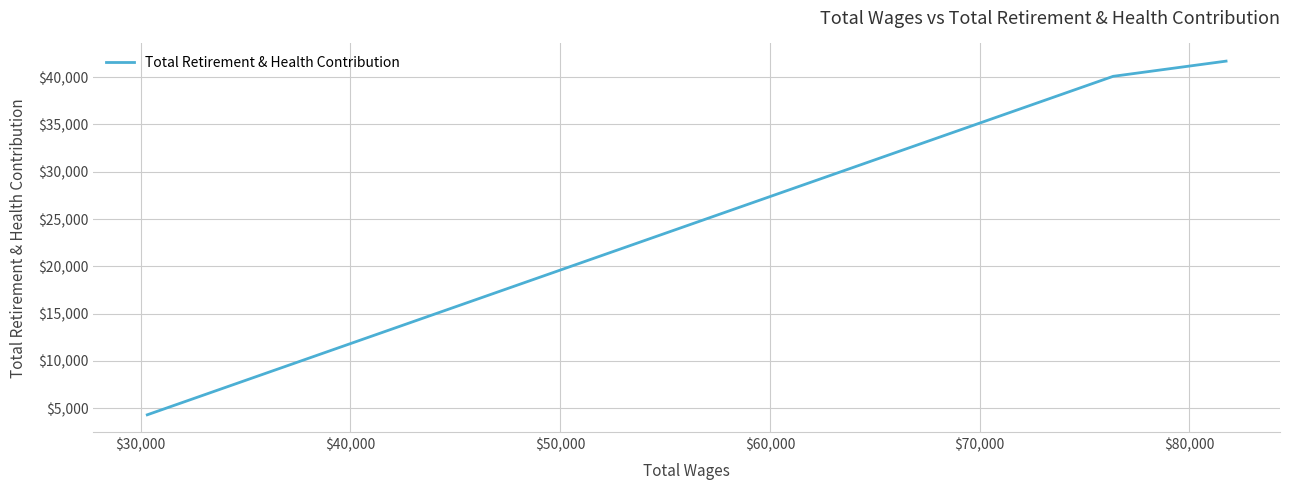

What is the sum of all values?

86089